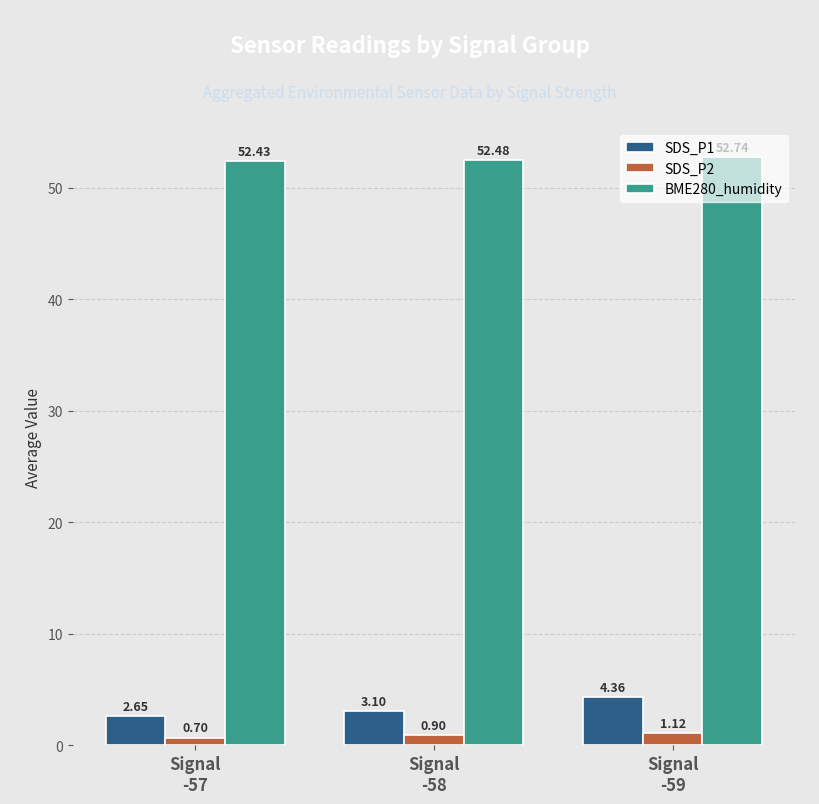

Which label corresponds to the largest value in the chart?

Signal
-59